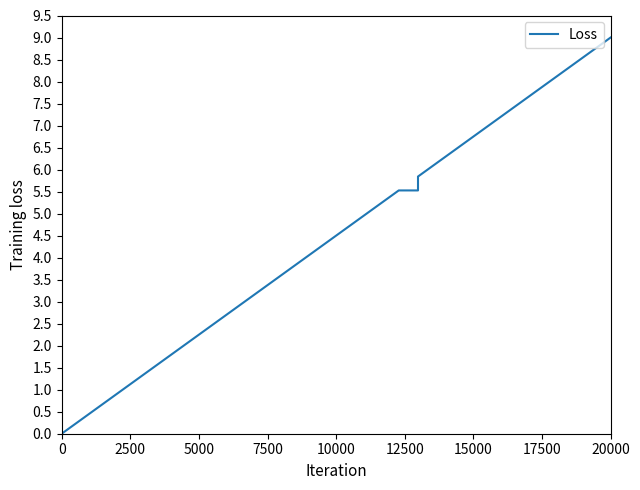

How many distinct data groups are displayed?

1